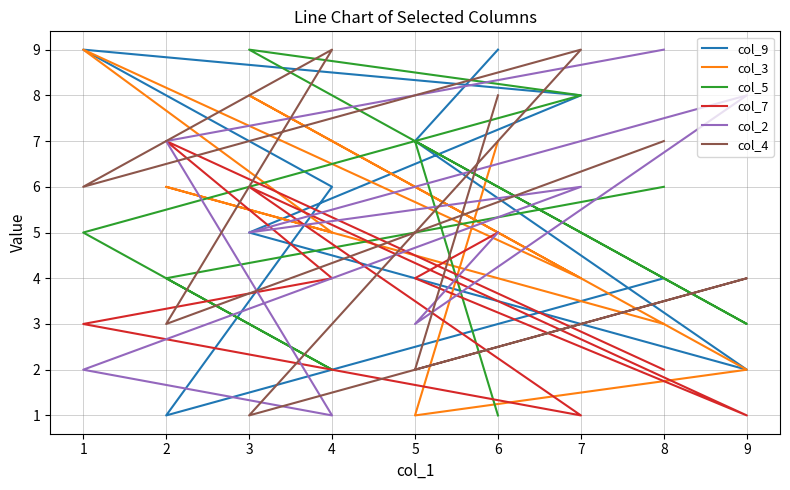

Rank the categories by col_7 value from highest to lowest.

2, 3, 6, 5, 4, 1, 8, 9, 7